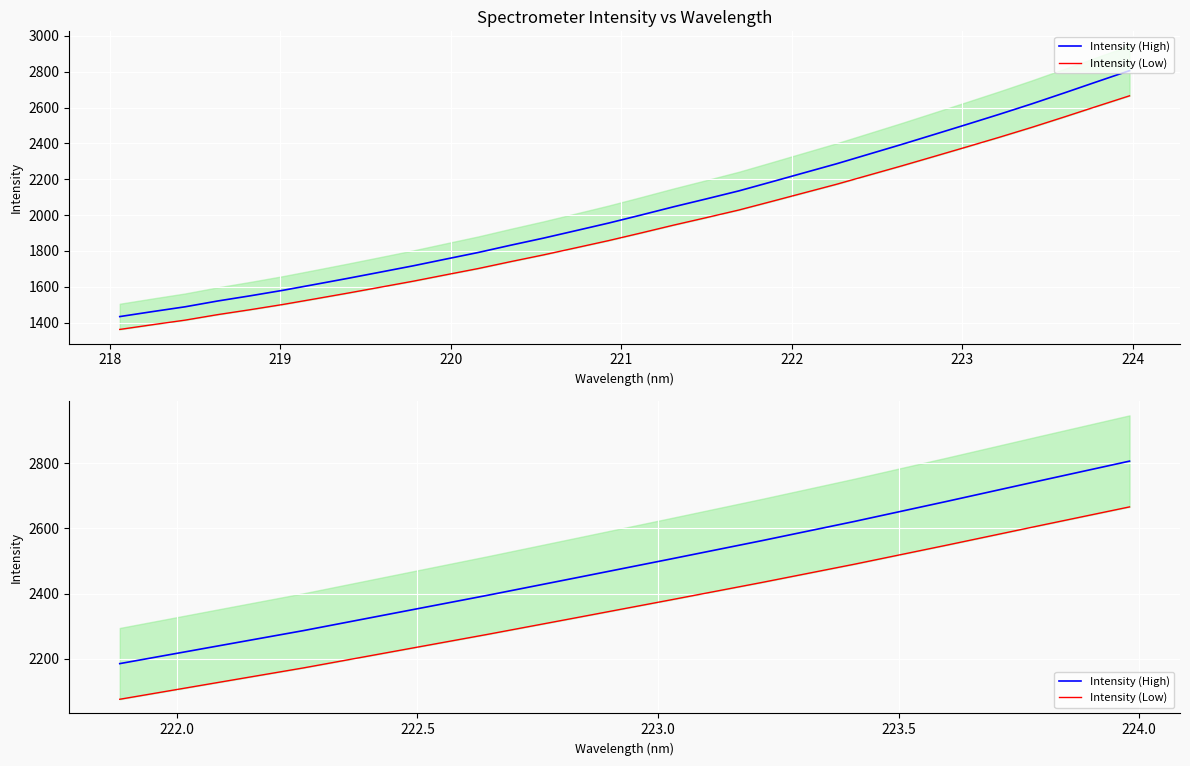

At which label is Intensity (High) closest to 2495?

223